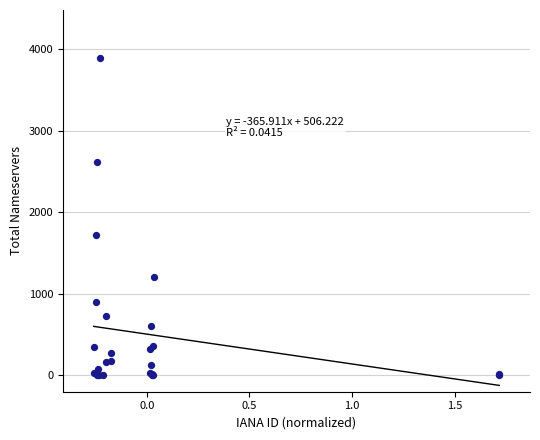

What Y value in the scatter plot is closest to 1950?

1717